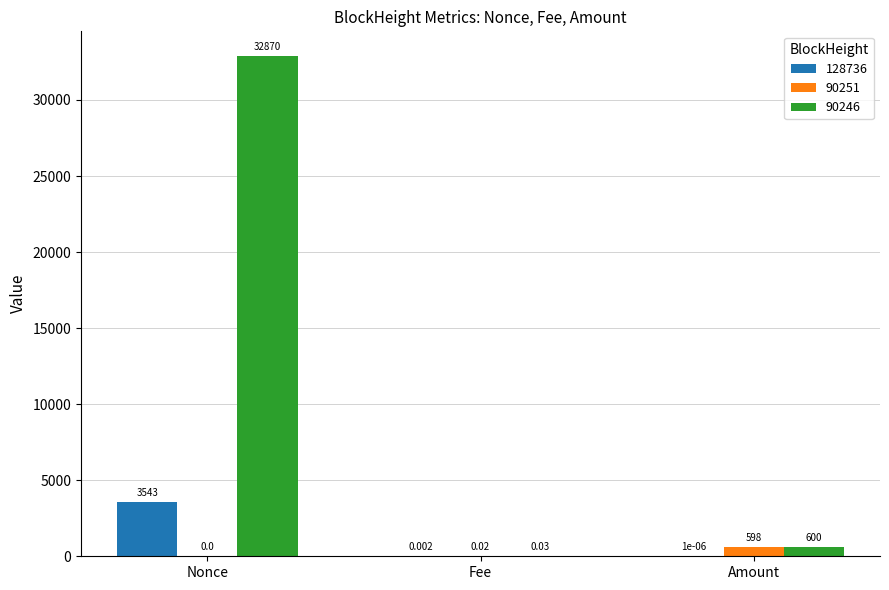

At which label is 90246 closest to 16435?

Amount